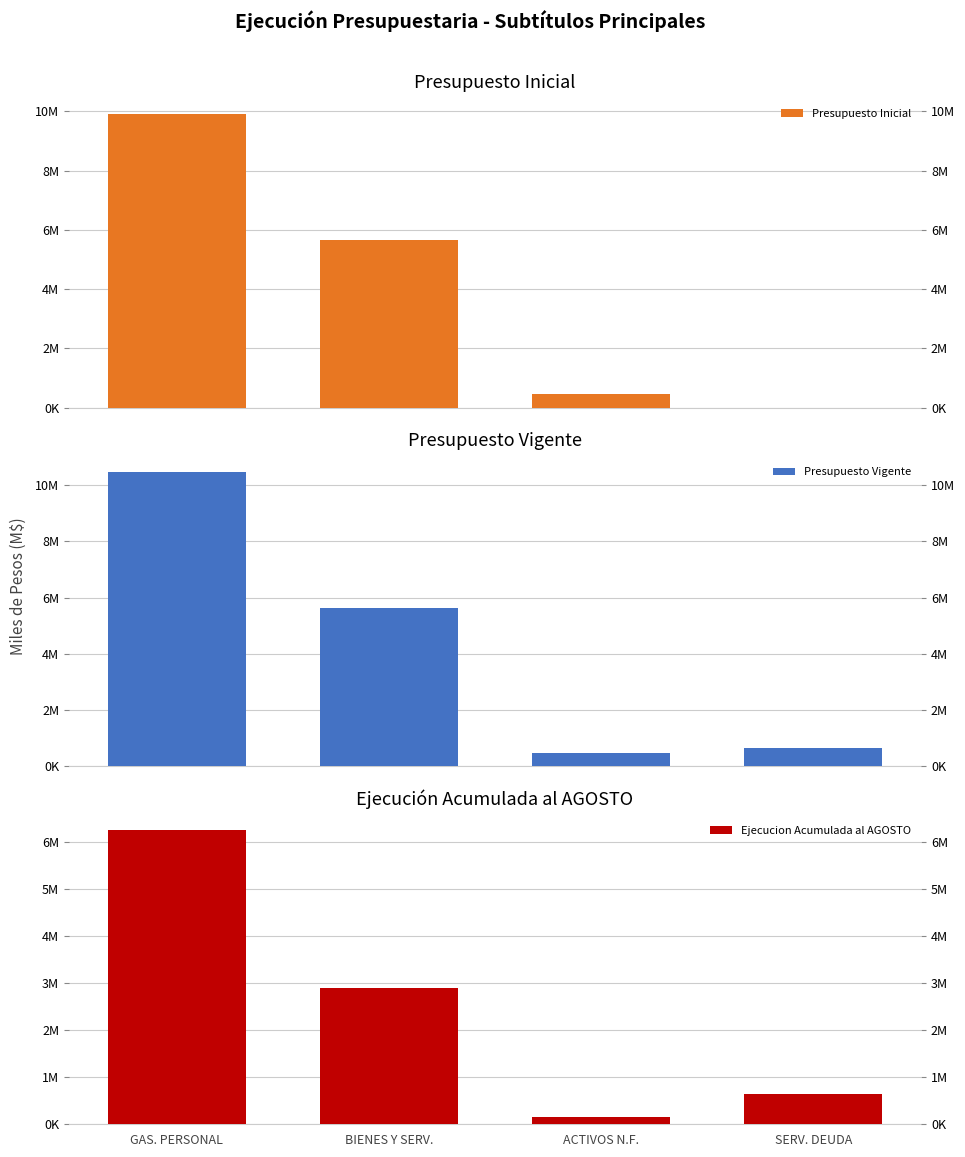

How many values in the Presupuesto Inicial series are below 5667709?

2